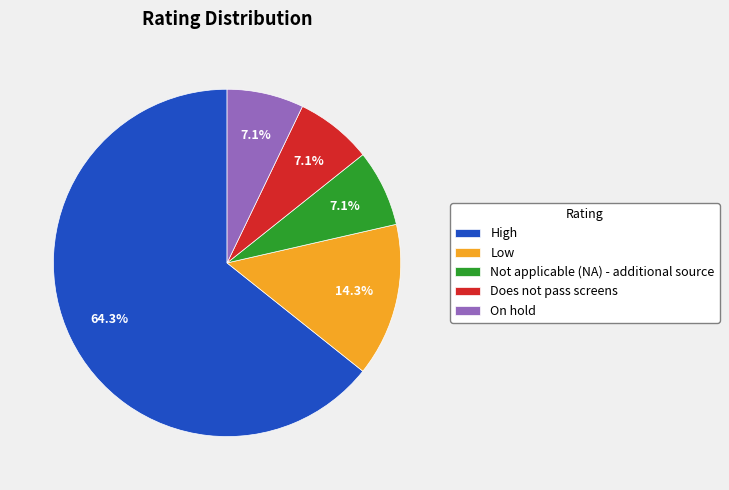

Does any single category account for the majority?

Yes